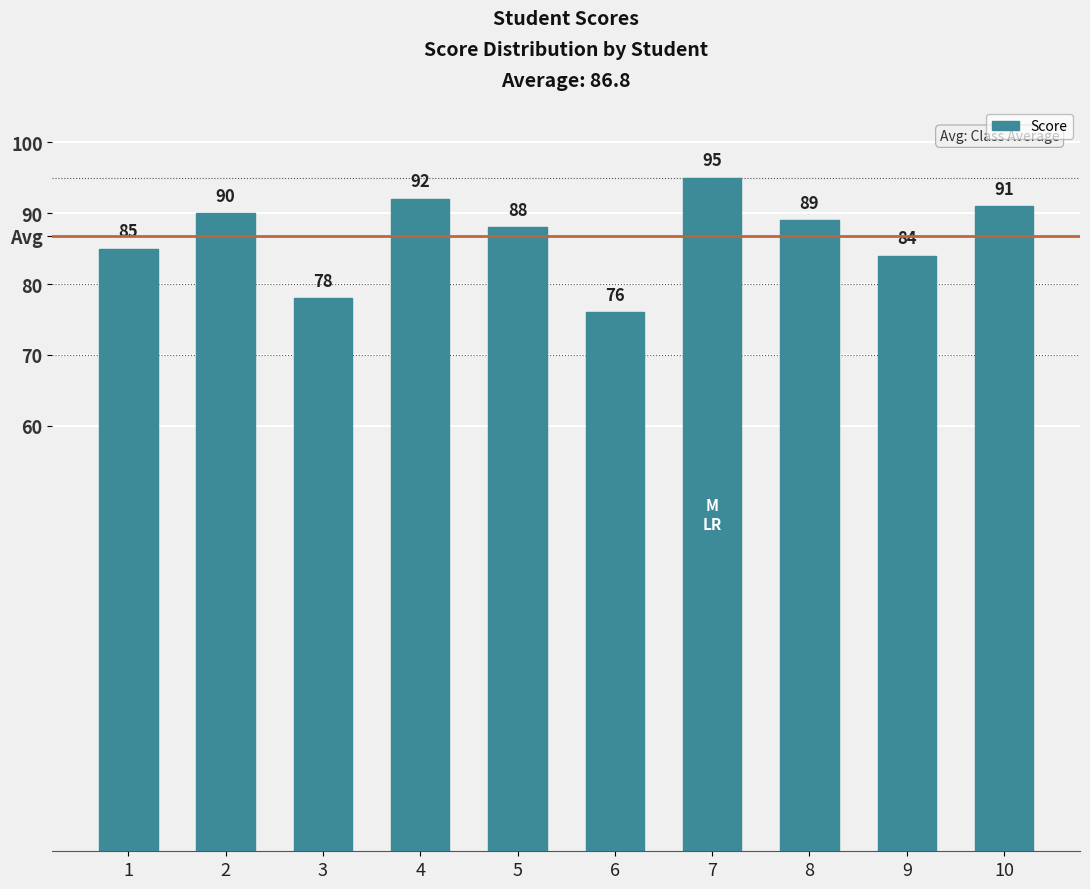

Count the number of categories in the chart.

10